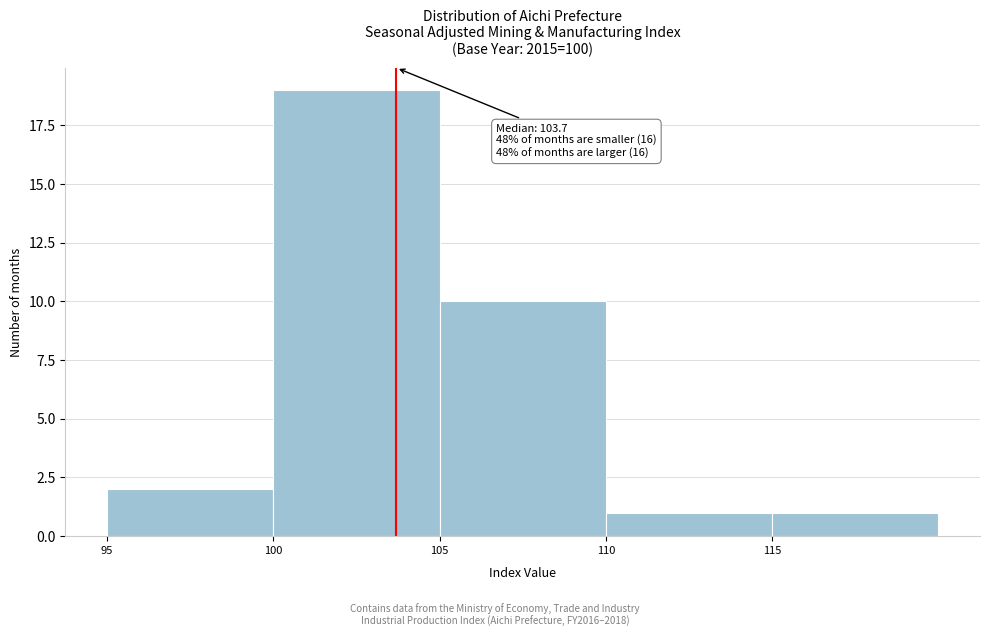

Which range on the x-axis has the tallest bar?

100 to 105